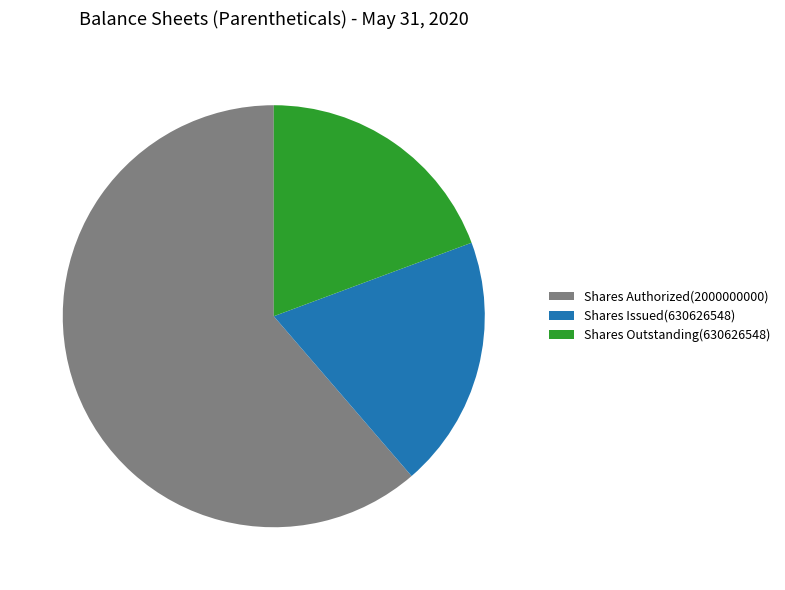

Is the sum of Shares Issued(630626548) and Shares Outstanding(630626548) greater than half?

No